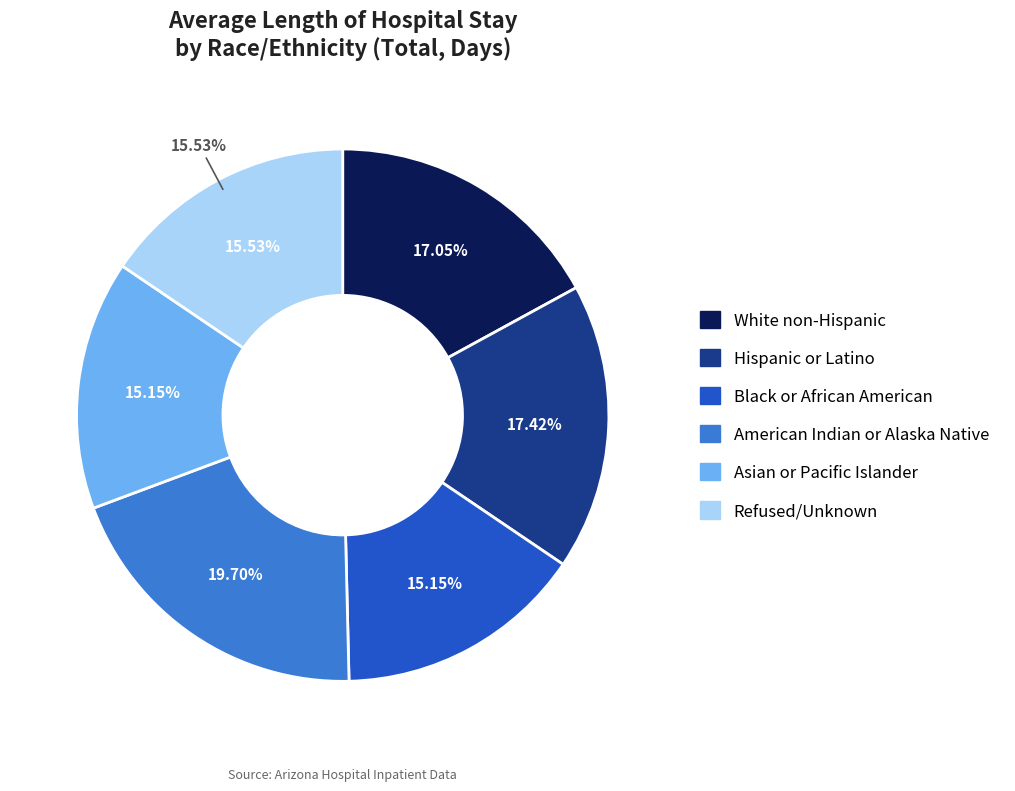

Count the number of slices in the pie.

6